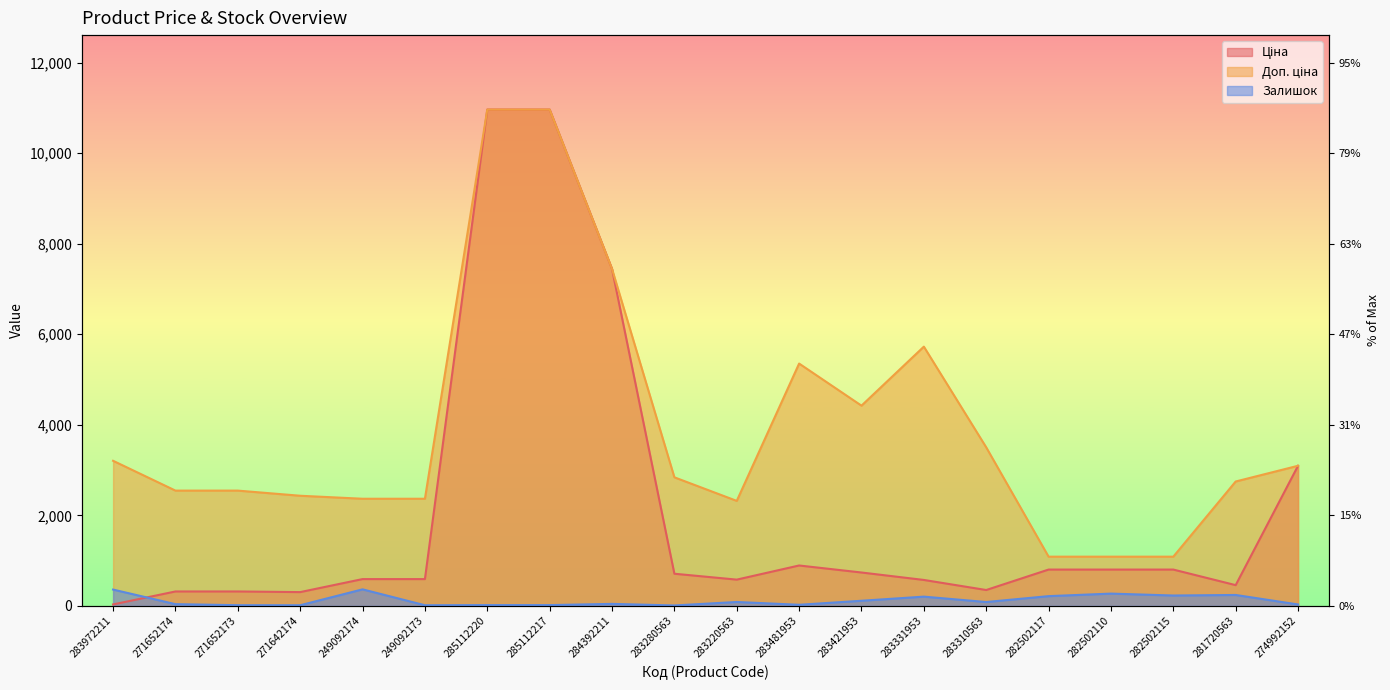

Where is the first local minimum for Залишок?

271642174